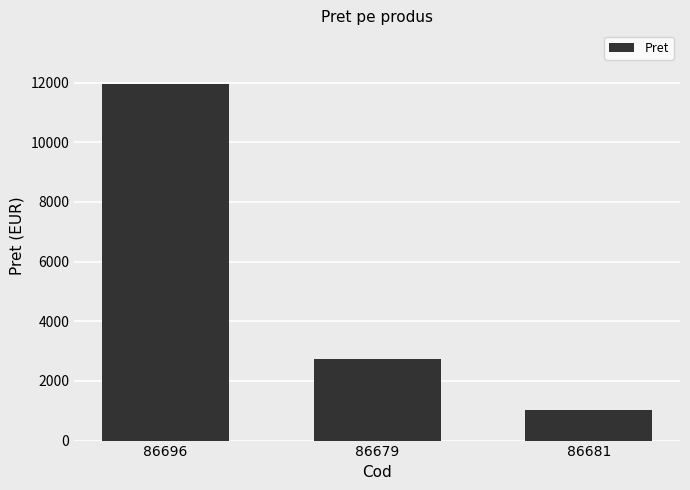

How many bars are there in total?

3